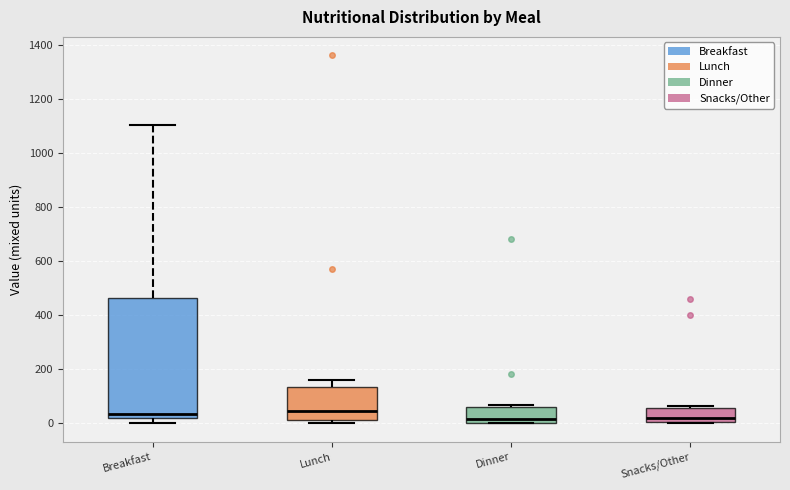

Where is the upper edge of the box for Breakfast on the y-axis? The values are not printed on the chart, so give them approximately, as read against the axis.

460